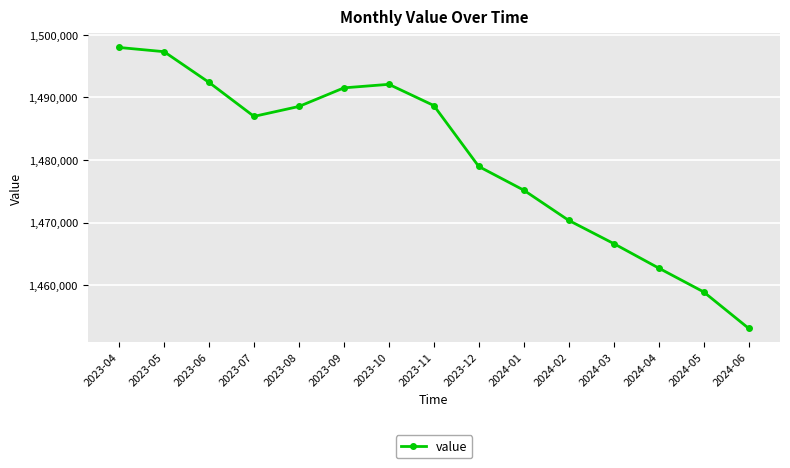

What is the minimum value shown in the chart?

1453096